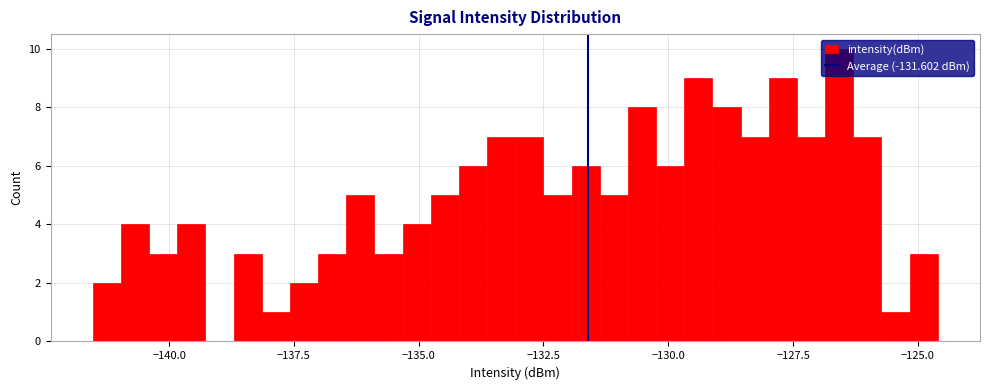

Around what value on the x-axis is the tallest bar? Give the approximate position of its centre, as read against the axis.

-126.5